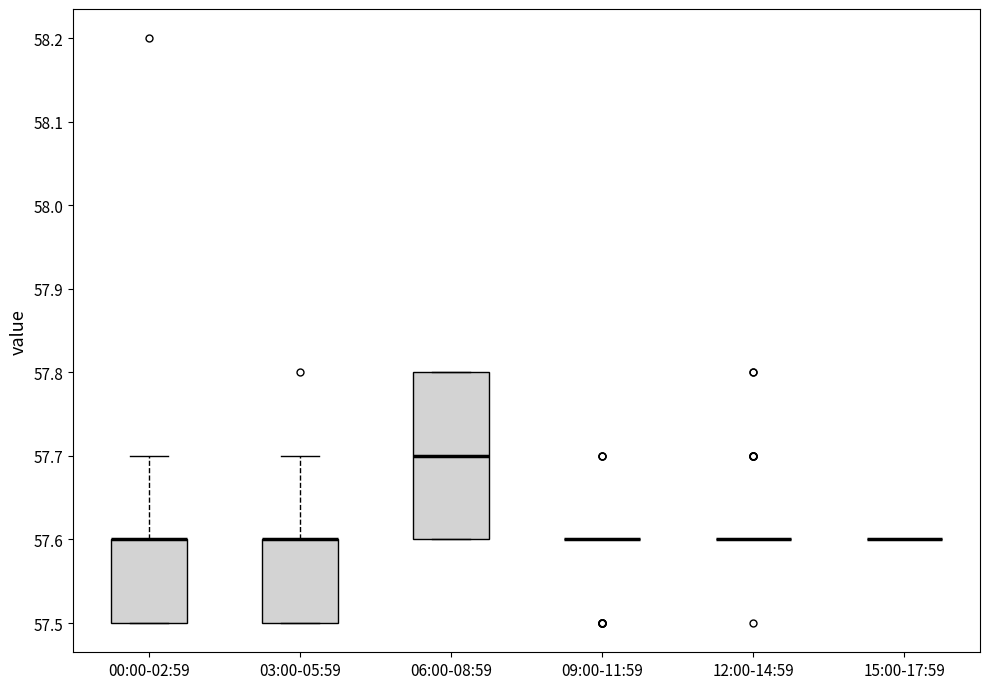

Which box is the tallest, from its lower edge to its upper edge?

06:00-08:59